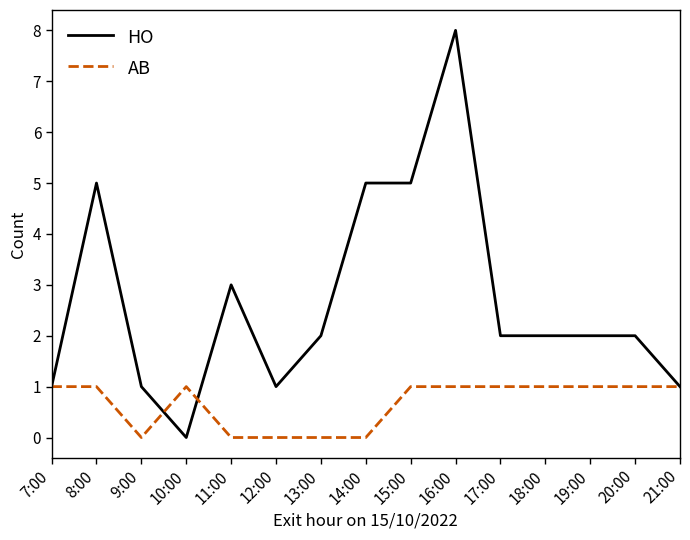

Which series has the largest total across all categories?

HO